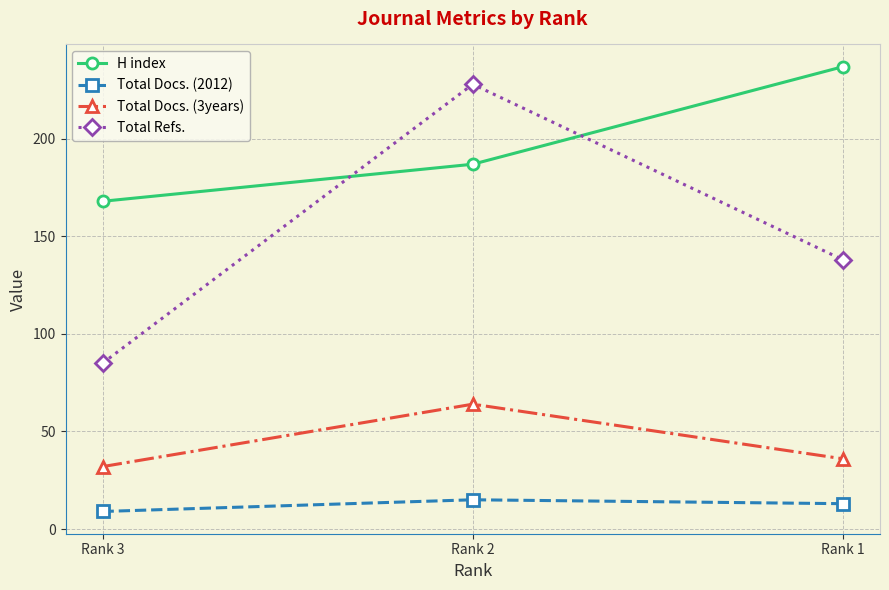

At Rank 1, list the series in order from smallest to largest.

Total Docs. (2012), Total Docs. (3years), Total Refs., H index